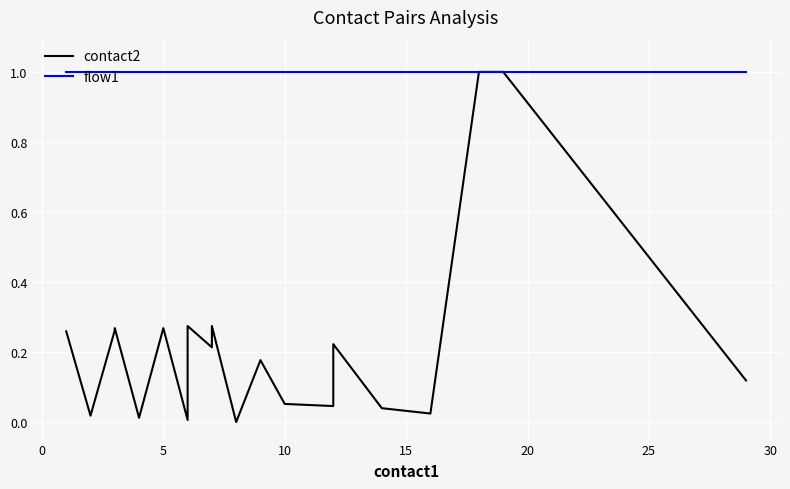

True or false: flow1 has more than 0 interior local peaks.

False